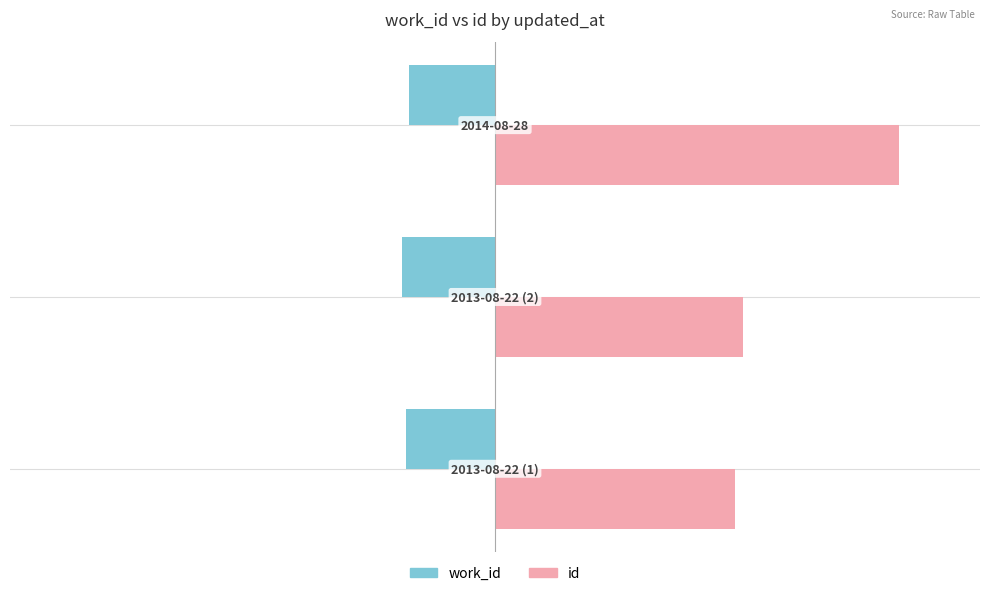

What are all the series names shown in the legend?

work_id, id